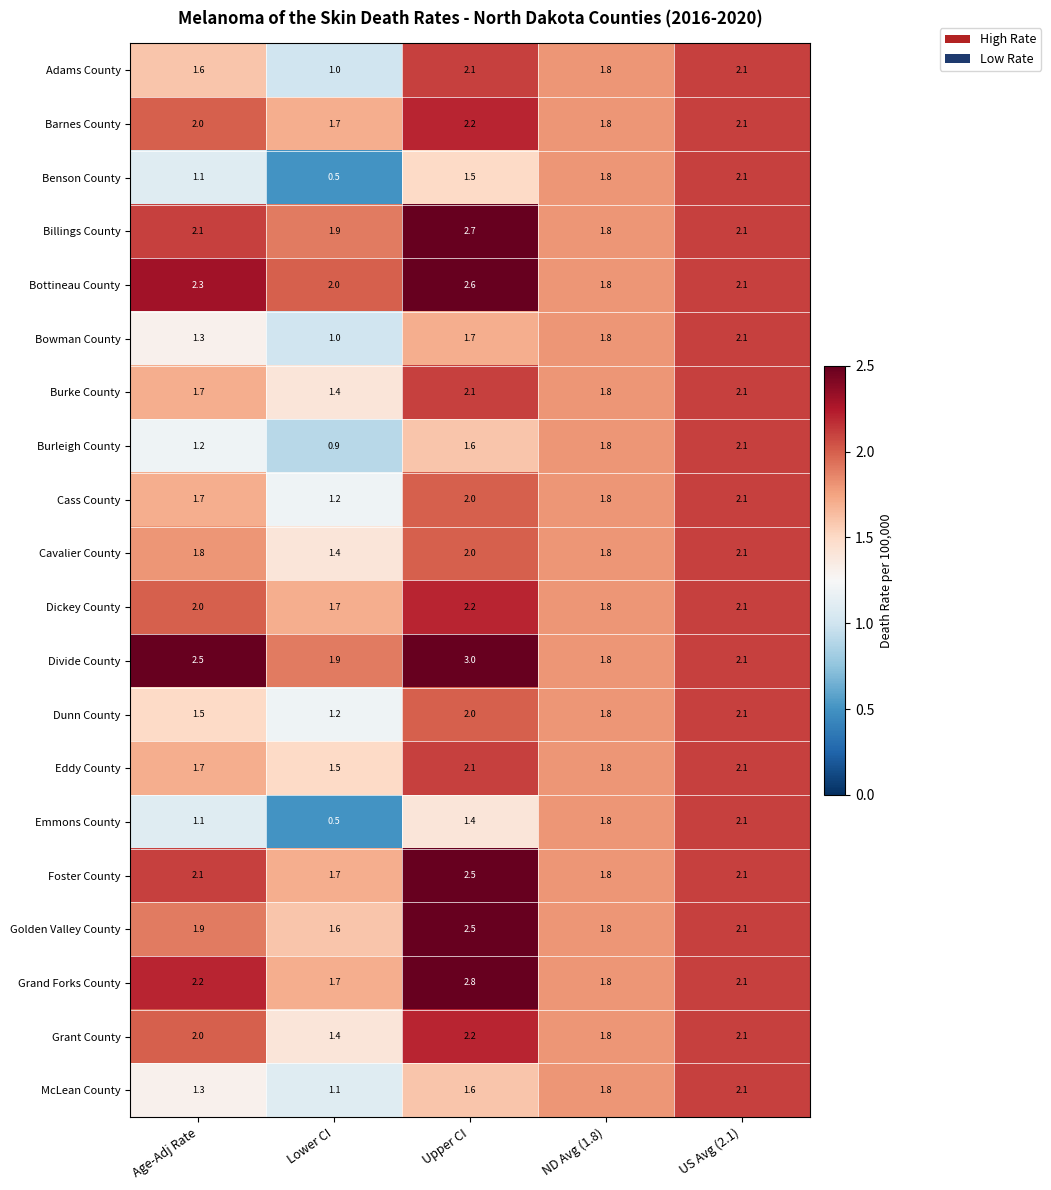

At how many categories does at least one series exceed 1?

5